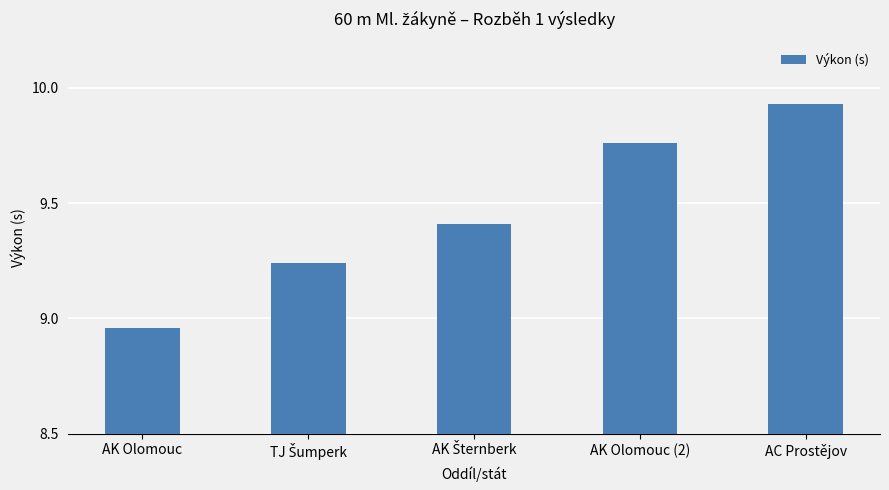

True or false: the data shows 11.9 at AK Olomouc.

False